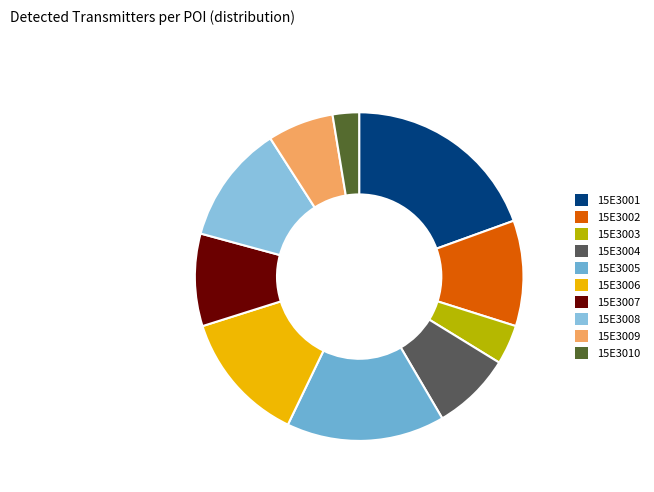

Is the sum of 15E3007 and 15E3002 greater than half?

No